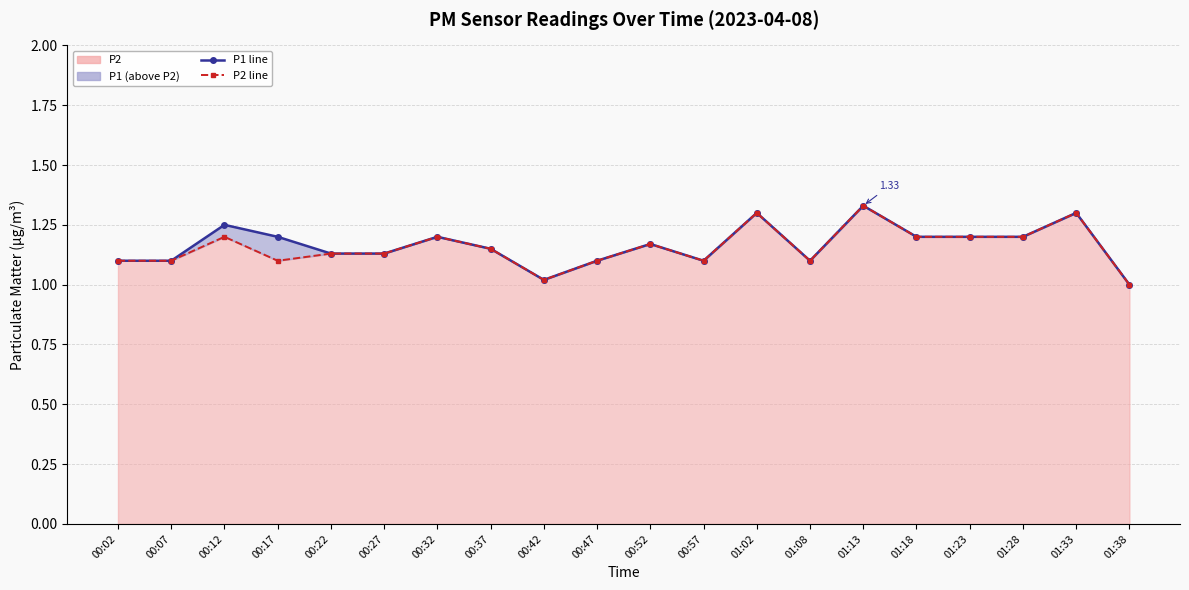

Reading left to right, list all the values displayed in this chart.

P1 line: 1.1	1.1	1.2	1.2	1.1	1.1	1.2	1.1	1.0	1.1	1.2	1.1	1.3	1.1	1.3	1.2	1.2	1.2	1.3	1.0
P2 line: 1.1	1.1	1.2	1.1	1.1	1.1	1.2	1.1	1.0	1.1	1.2	1.1	1.3	1.1	1.3	1.2	1.2	1.2	1.3	1.0